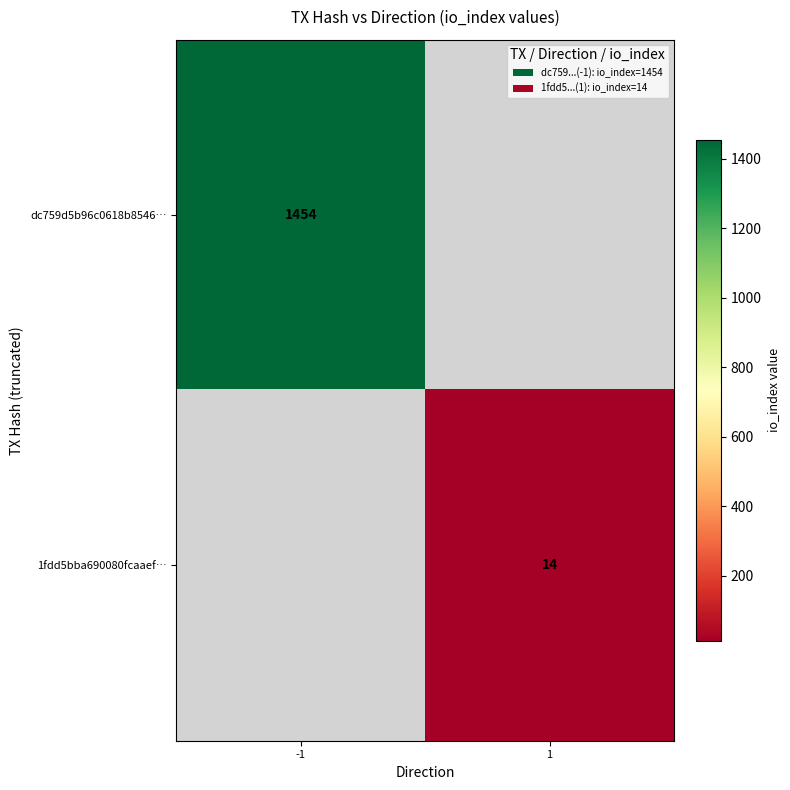

Is the value of 1fdd5bba690080fcaaef… at 1 greater than the value of dc759d5b96c0618b8546… at -1?

No